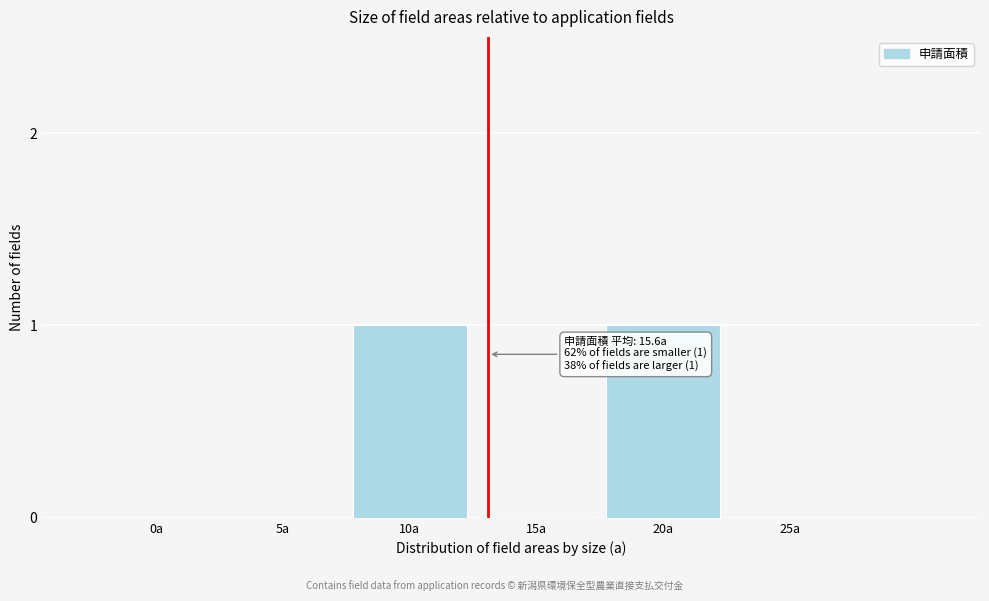

Reading left to right, transcribe all the data shown in this chart.

0a=0	5a=0	10a=1	15a=0	20a=1	25a=0